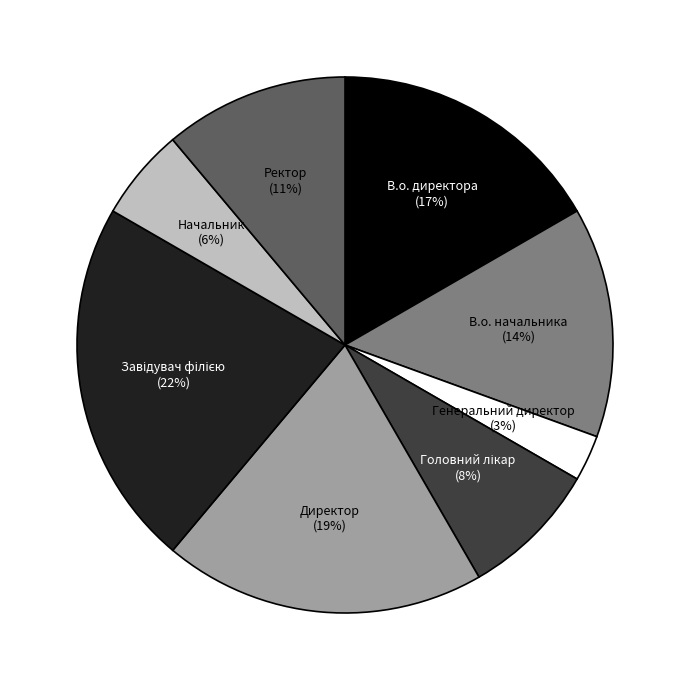

Is there any slice that represents more than half of the pie?

No